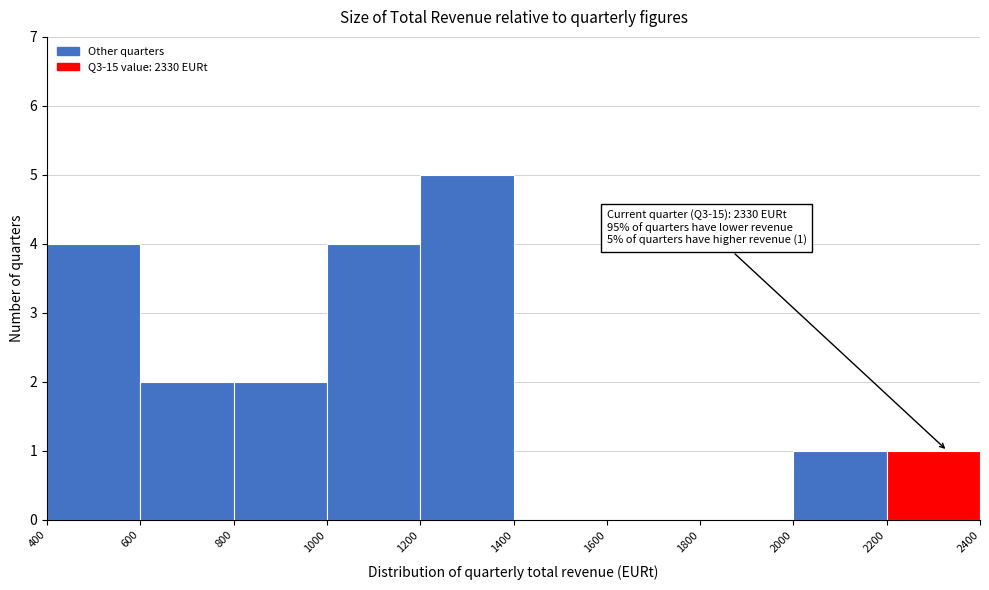

Over which range of the x-axis is the bar tallest?

1200 to 1400